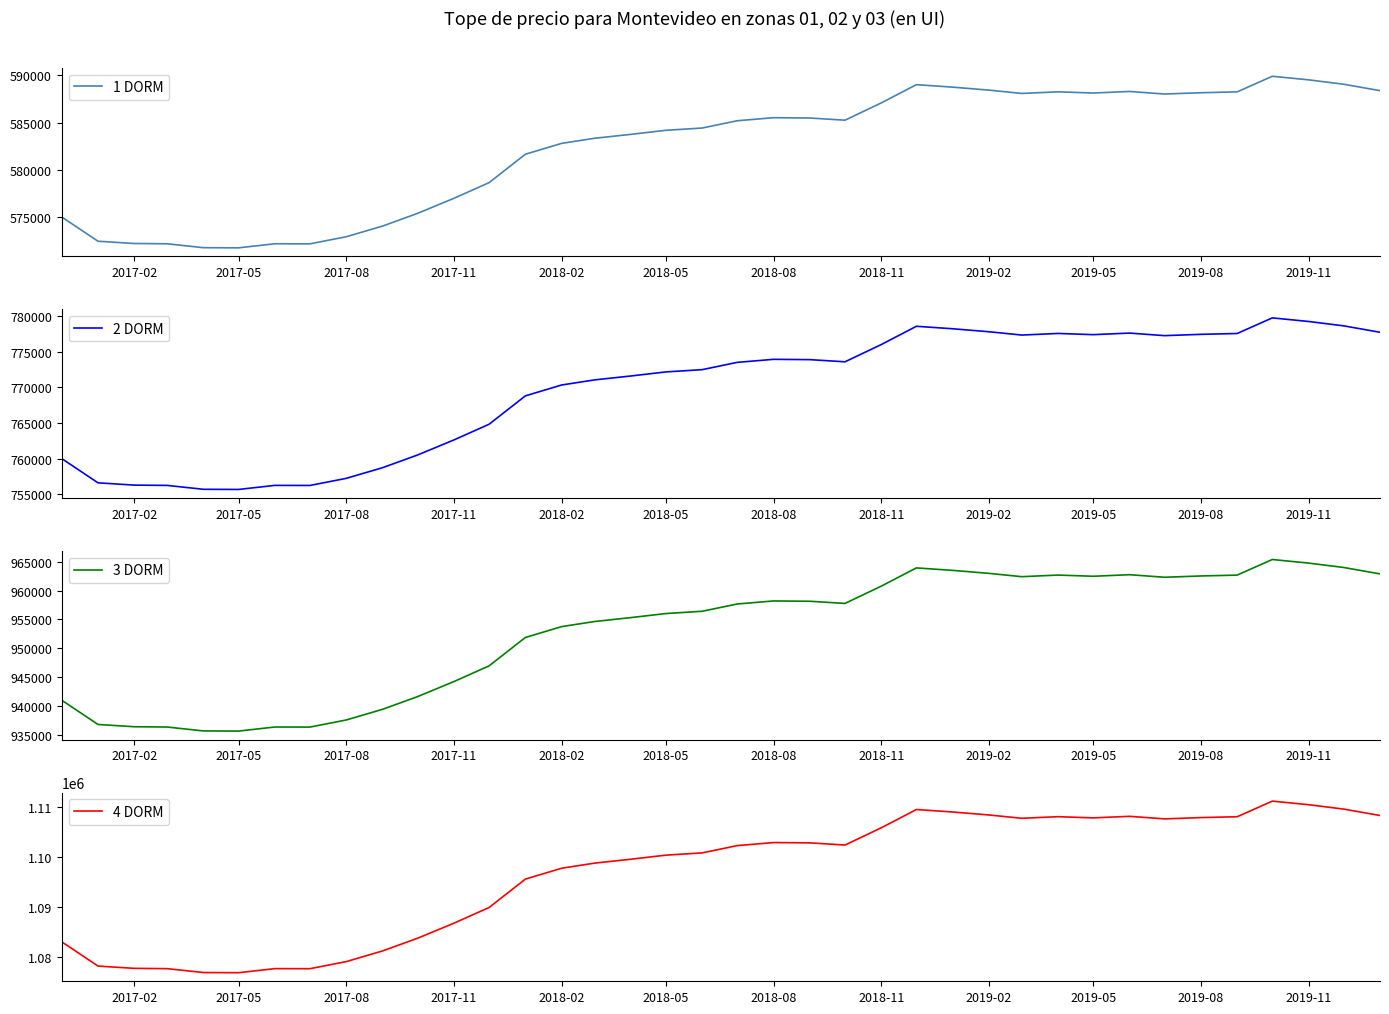

What is the difference between the maximum and minimum values in the 2 DORM series?

24033